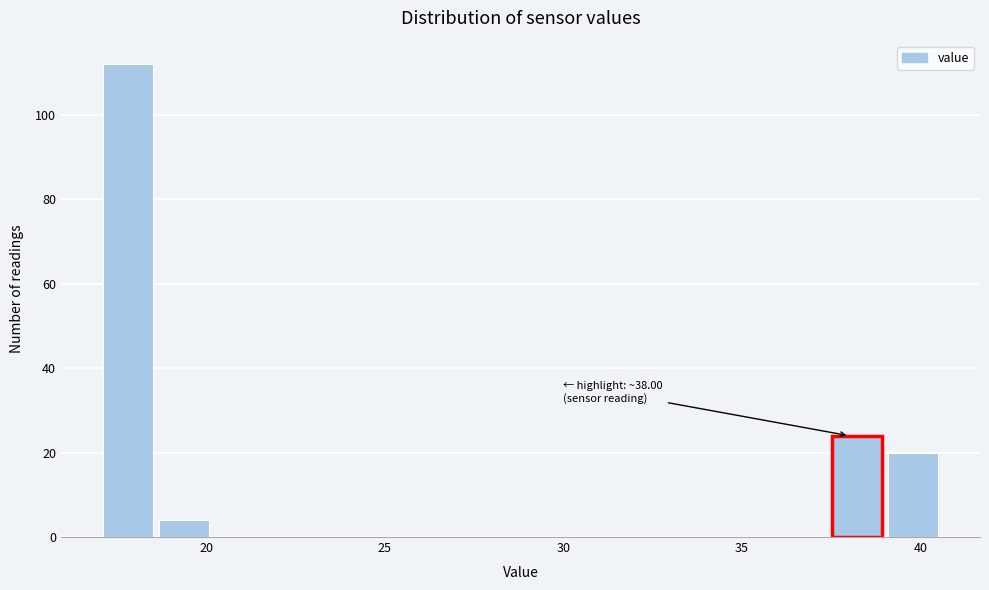

Around what value on the x-axis is the tallest bar? Give the approximate position of its centre, as read against the axis.

18.0